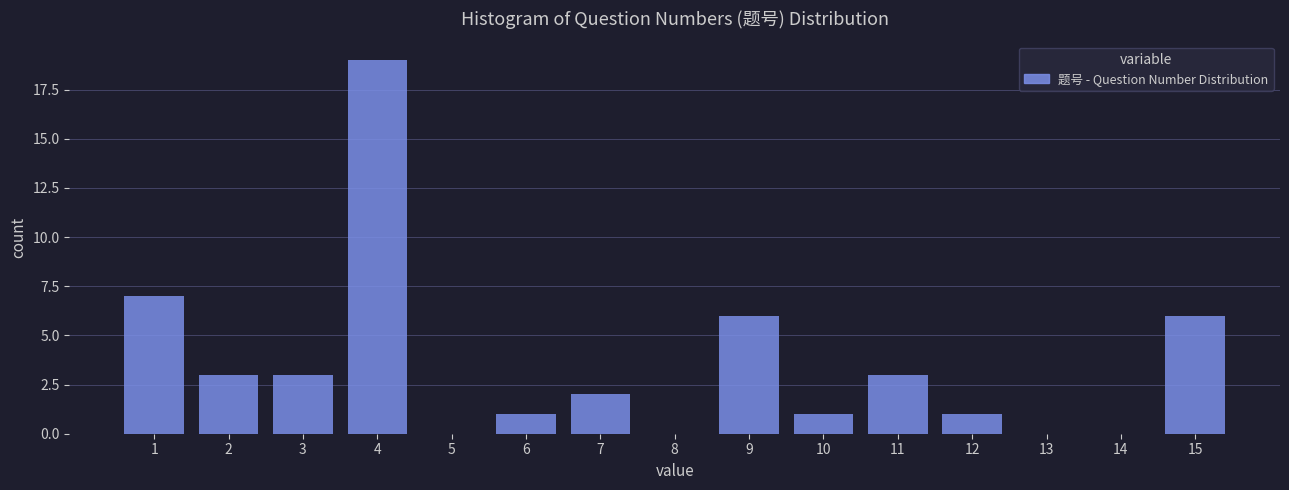

Over which range of the x-axis is the bar tallest?

3.5 to 4.5